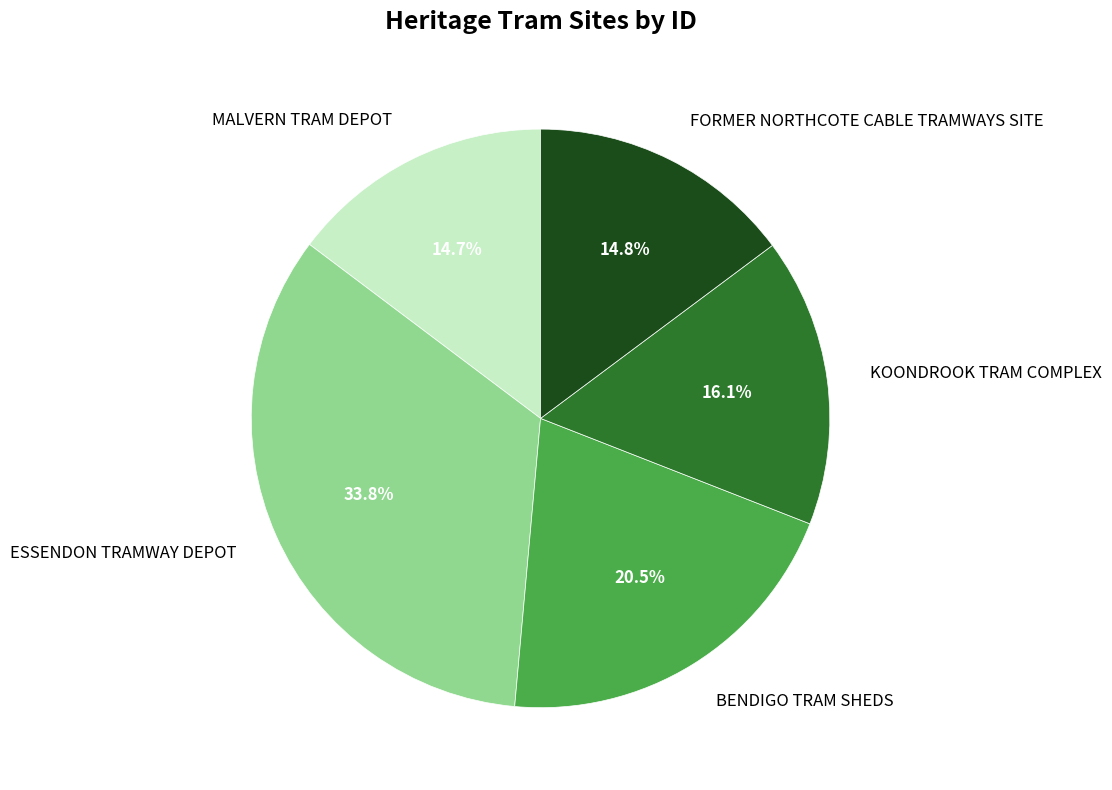

Which slice is the largest?

ESSENDON TRAMWAY DEPOT